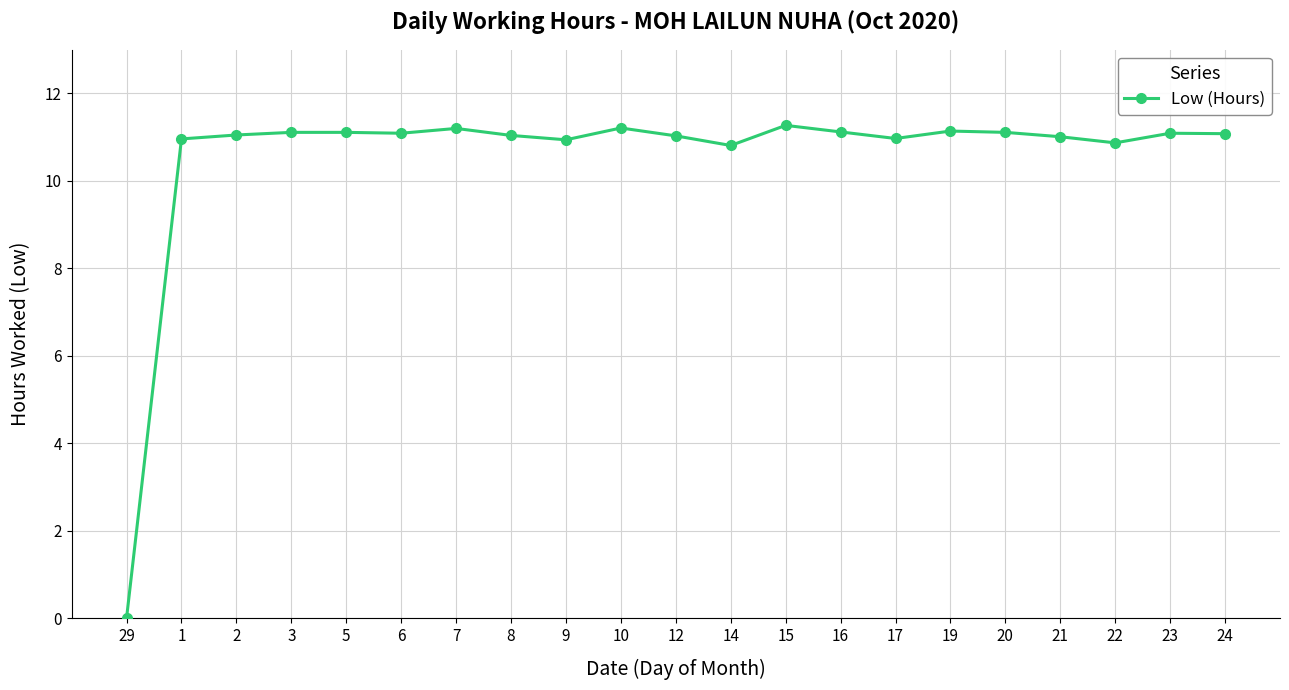

True or false: the data has more than 2 interior local peaks.

True